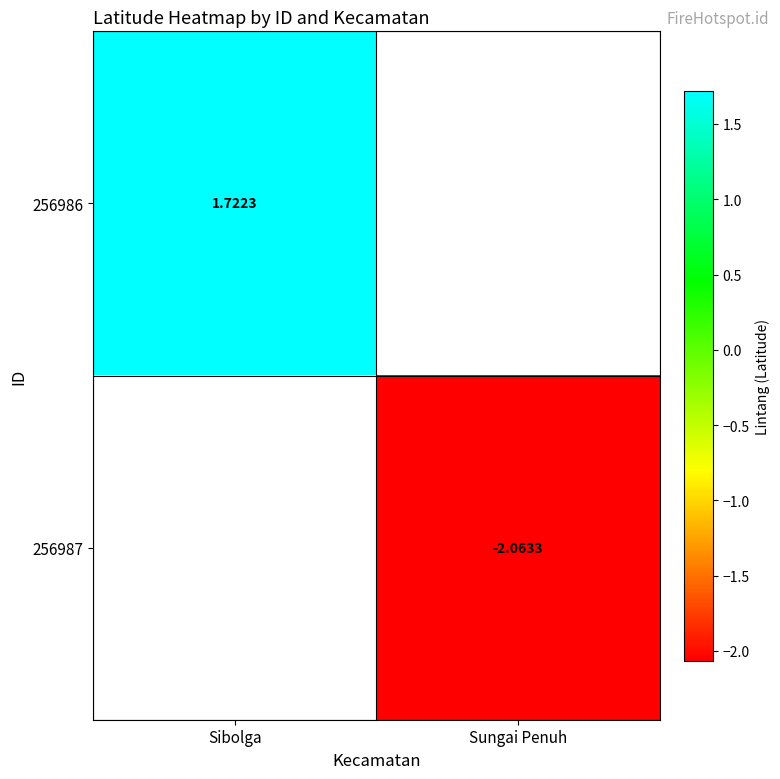

At which label does 256986 reach its peak?

Sibolga